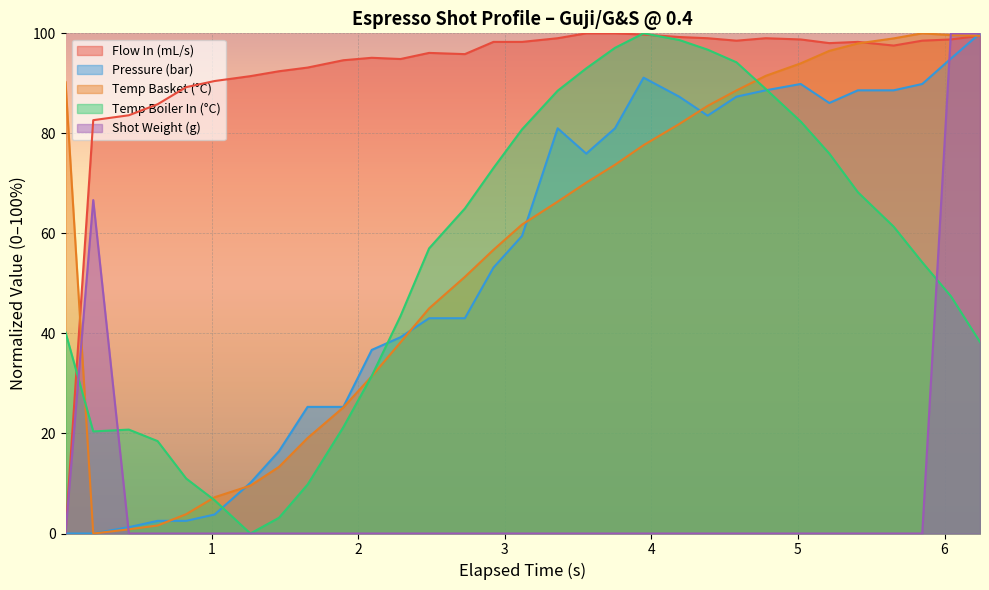

Does the chart display data point markers on the line(s)?

No